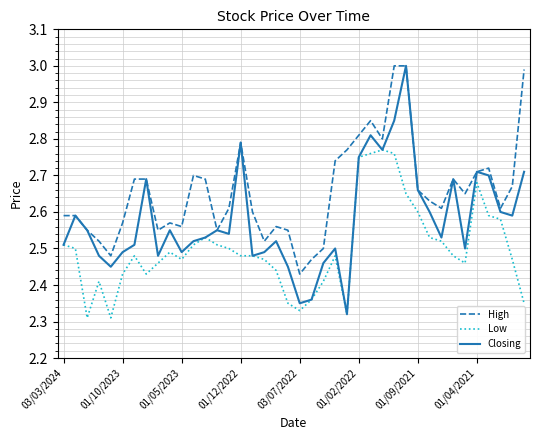

Which series has the widest spread of values?

Closing